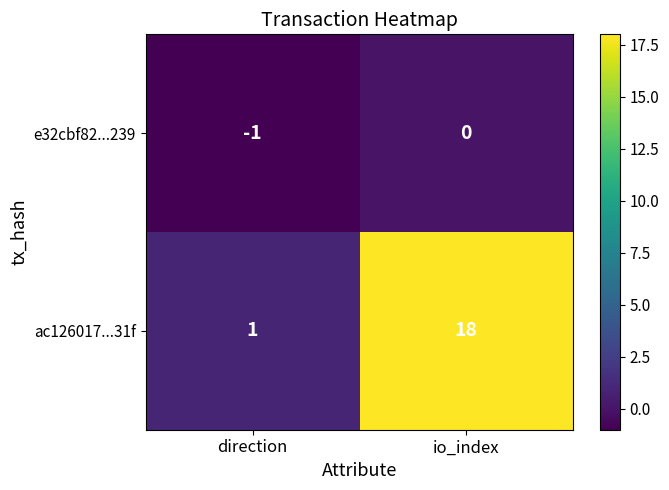

What is the total value across all series at io_index?

18